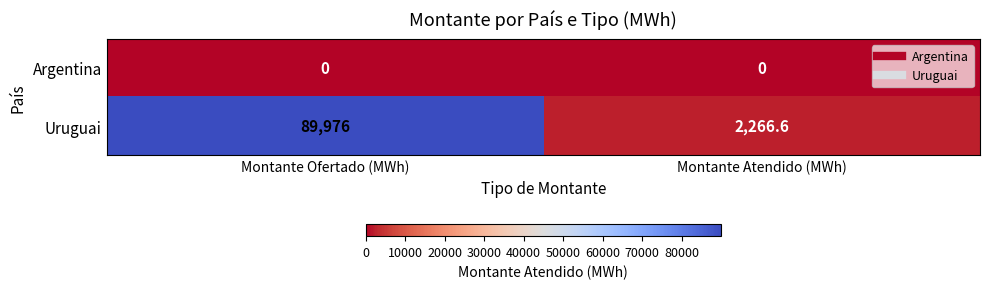

Reading left to right, extract all data points from this chart.

Argentina: Montante Ofertado (MWh)=0.0	Montante Atendido (MWh)=0.0
Uruguai: Montante Ofertado (MWh)=89976.0	Montante Atendido (MWh)=2266.6